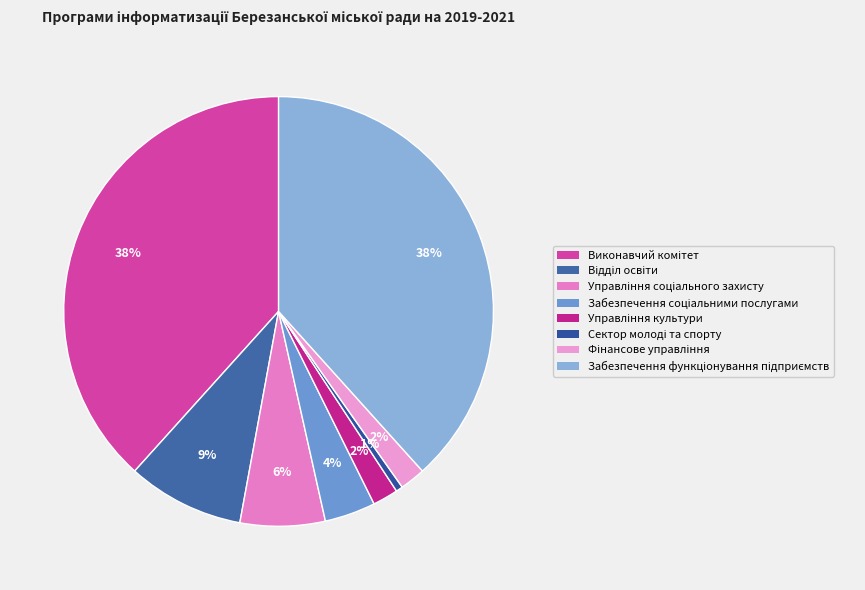

Approximately how many times larger is the value at Сектор молоді та спорту compared to Управління соціального захисту?

0.1